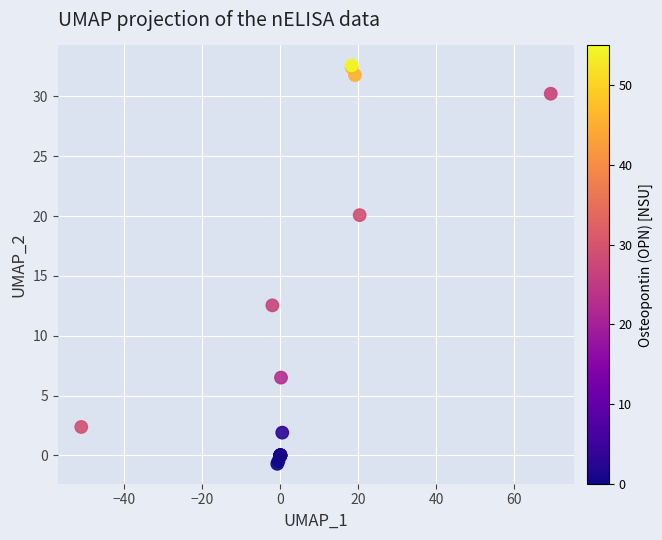

What Y value in the scatter plot is closest to 15?

12.5